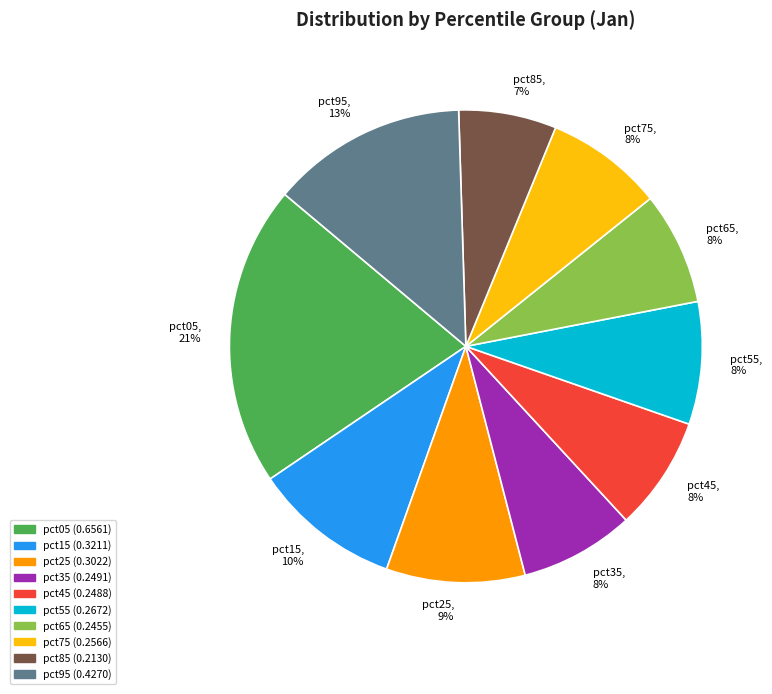

To the nearest percent, what is the average slice percentage?

10%